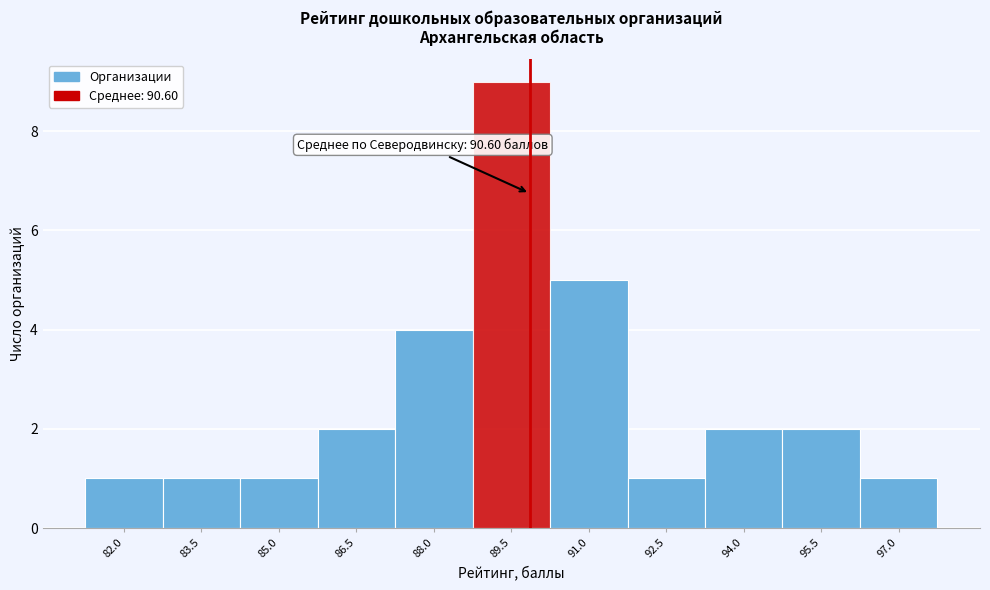

Reading left to right, transcribe all the data shown in this chart.

82.0=1	83.5=1	85.0=1	86.5=2	88.0=4	89.5=9	91.0=5	92.5=1	94.0=2	95.5=2	97.0=1